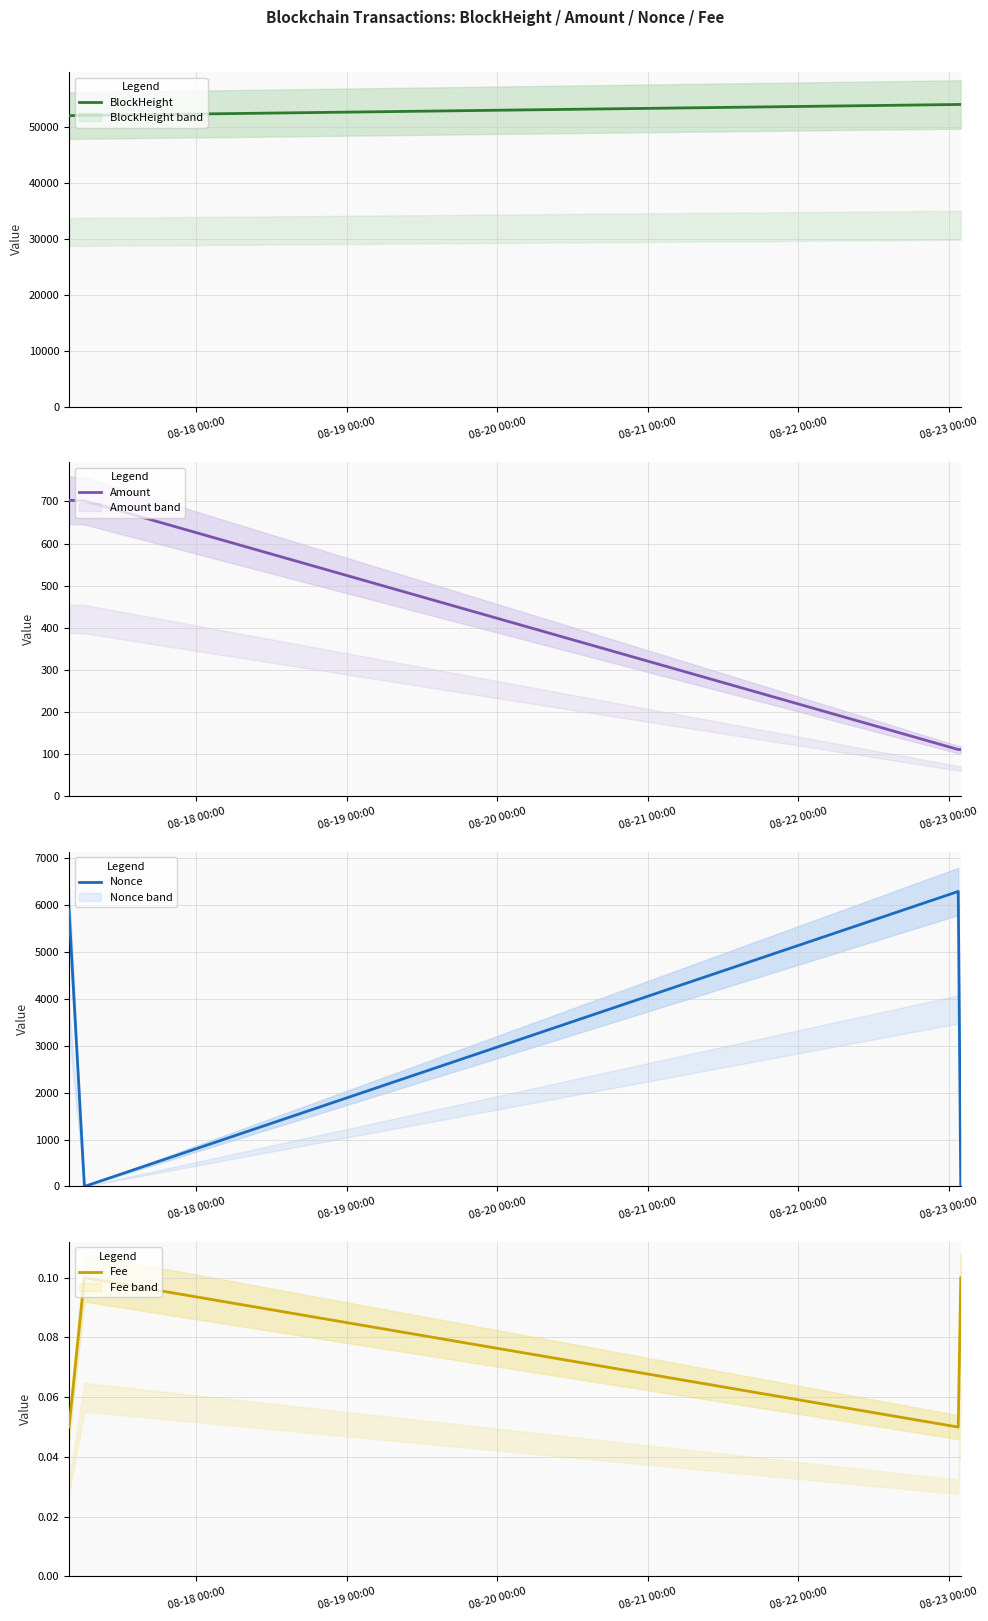

How many interior local peaks does the Nonce series have?

1